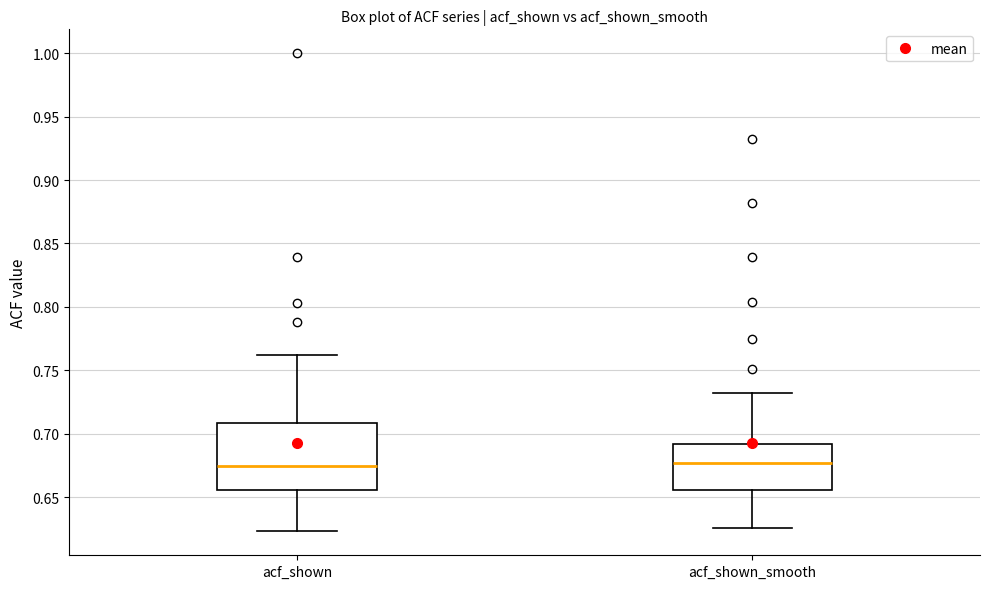

Reading left to right, read every box against the y-axis: the position of its median line, the range the box covers, and the ends of its whiskers. The values are not printed on the chart, so give them approximately, as read against the axis.

acf_shown: median 0.675, box 0.655 to 0.710, whiskers 0.625 to 0.760
acf_shown_smooth: median 0.675, box 0.655 to 0.690, whiskers 0.625 to 0.730